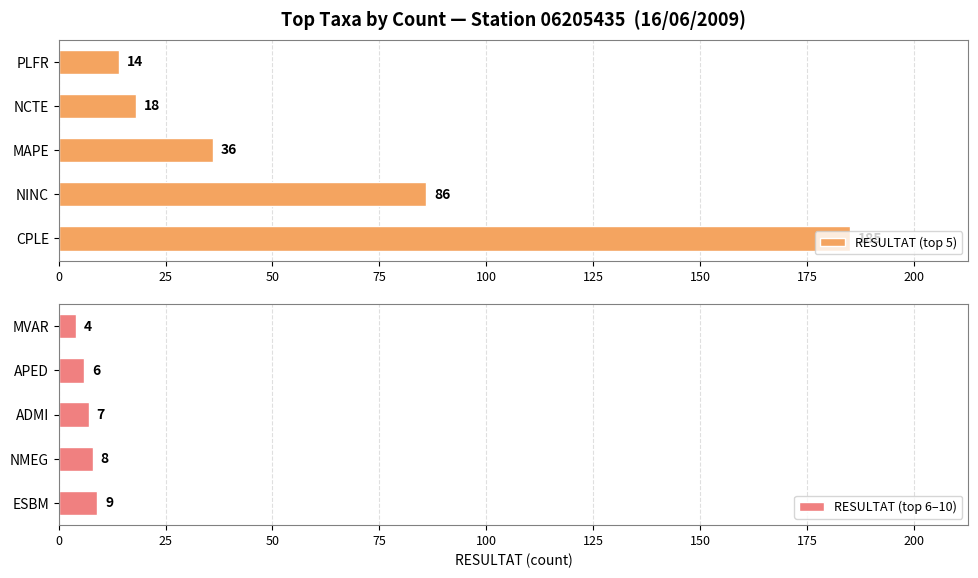

How many data points in RESULTAT (top 6–10) are above 7?

2